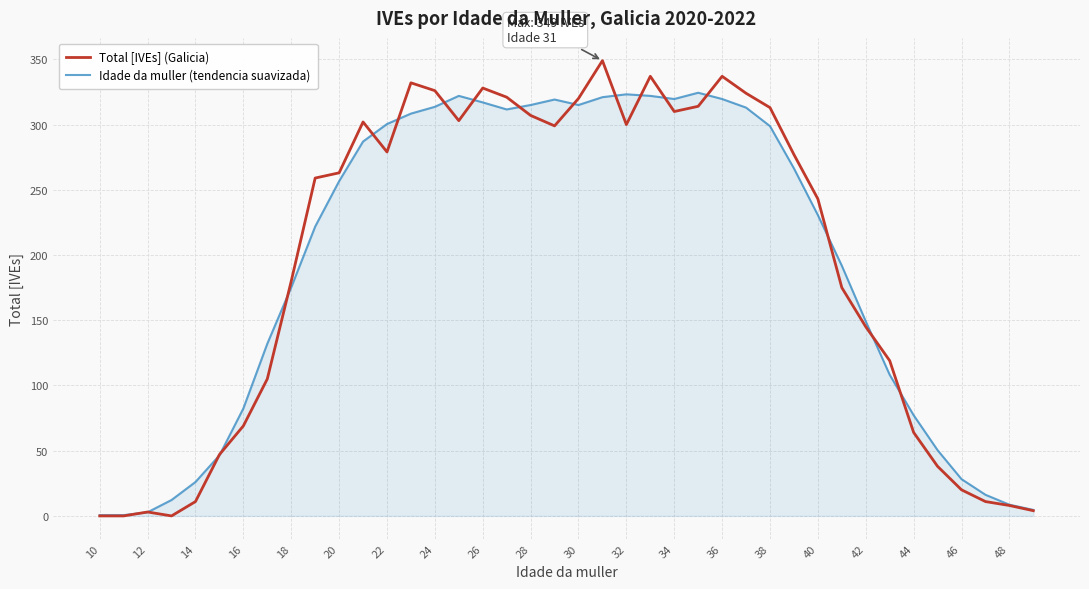

How many lines are shown in the chart?

2